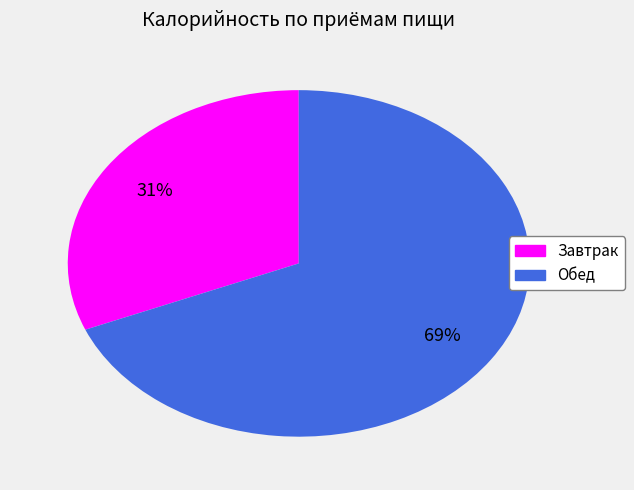

How many slices are in this pie chart?

2